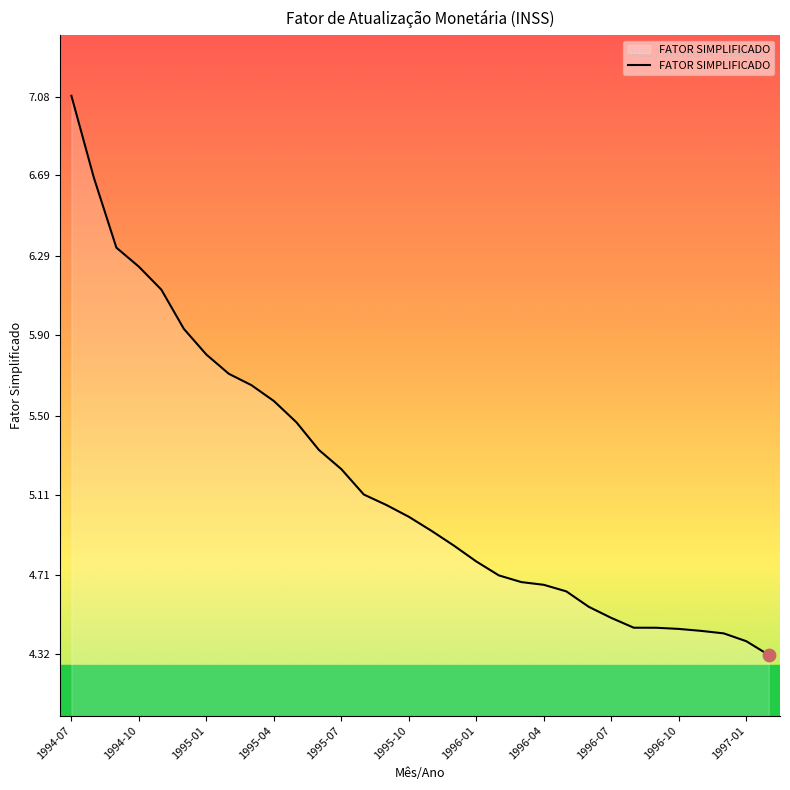

What is the smallest value displayed?

4.3